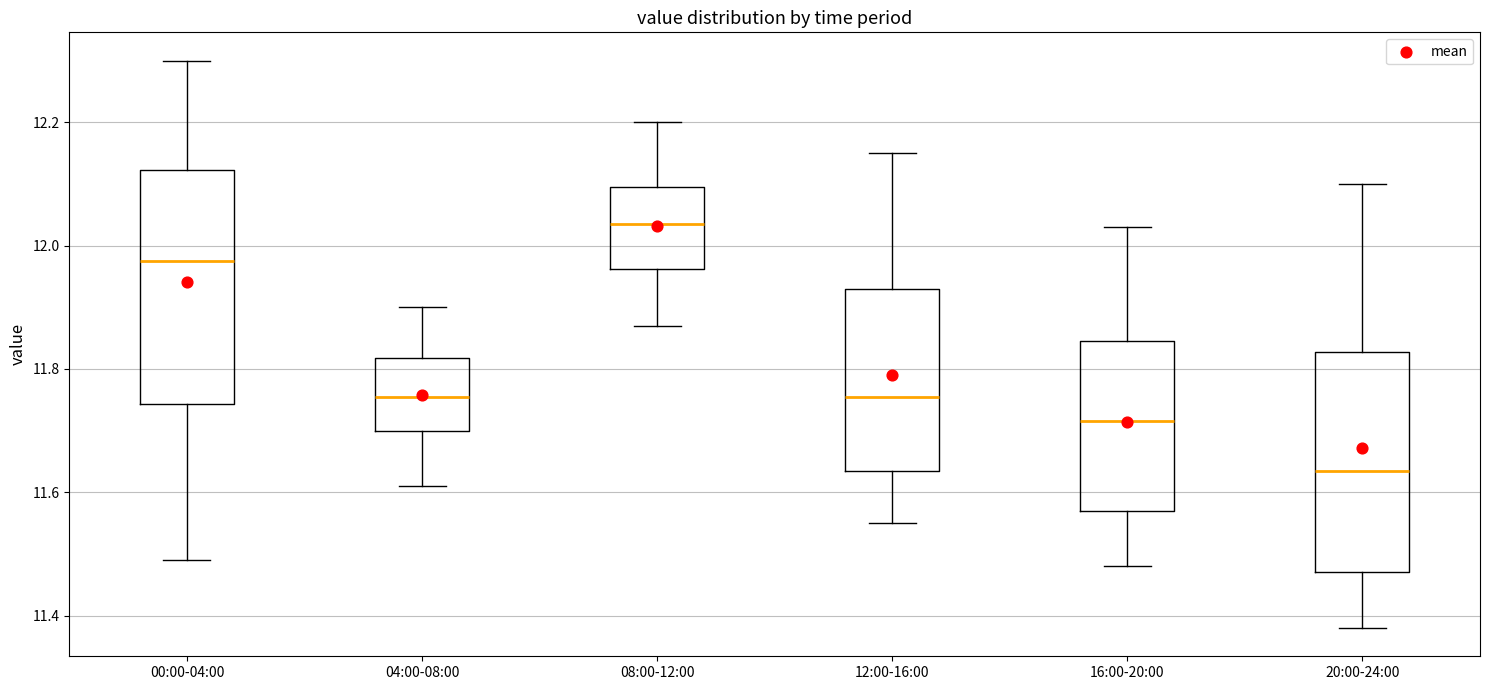

Reading left to right, transcribe this box plot: for each box, give where its median line is, the range the box spans, and where its two whiskers end, as read against the y-axis. The values are not printed on the chart, so give them approximately, as read against the axis.

00:00-04:00: median 11.98, box 11.74 to 12.12, whiskers 11.50 to 12.30
04:00-08:00: median 11.76, box 11.70 to 11.82, whiskers 11.62 to 11.90
08:00-12:00: median 12.04, box 11.96 to 12.10, whiskers 11.88 to 12.20
12:00-16:00: median 11.76, box 11.64 to 11.94, whiskers 11.56 to 12.16
16:00-20:00: median 11.72, box 11.58 to 11.84, whiskers 11.48 to 12.04
20:00-24:00: median 11.64, box 11.48 to 11.82, whiskers 11.38 to 12.10